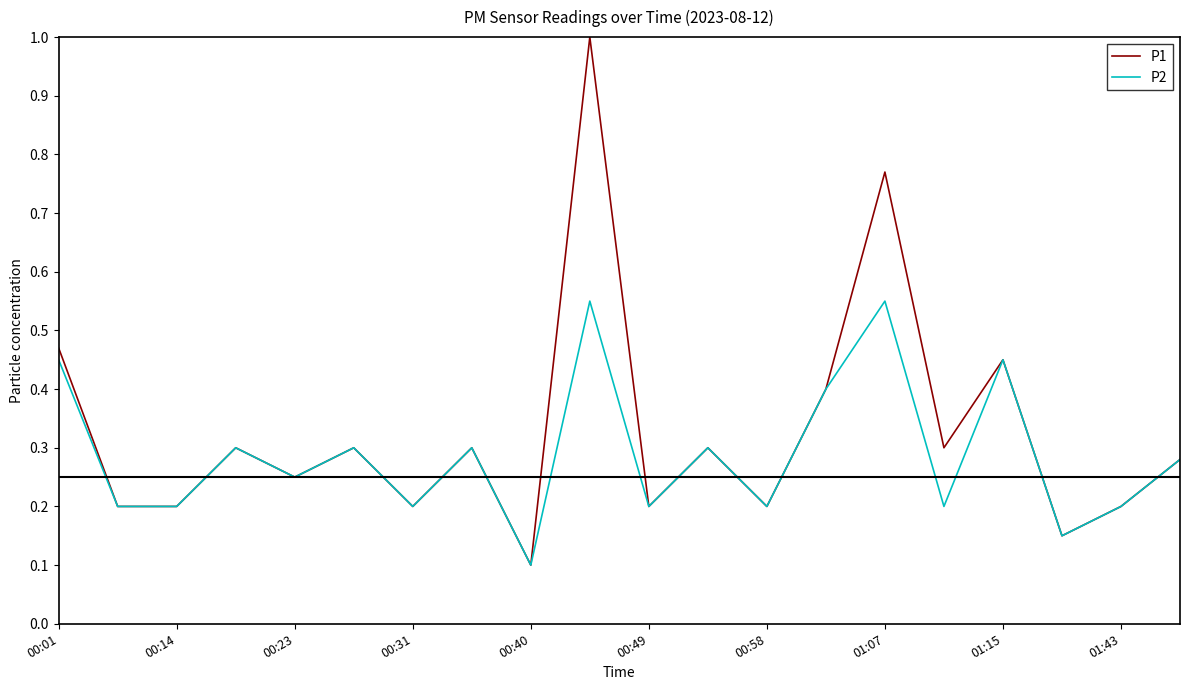

Which series has the largest range (max minus min)?

P1